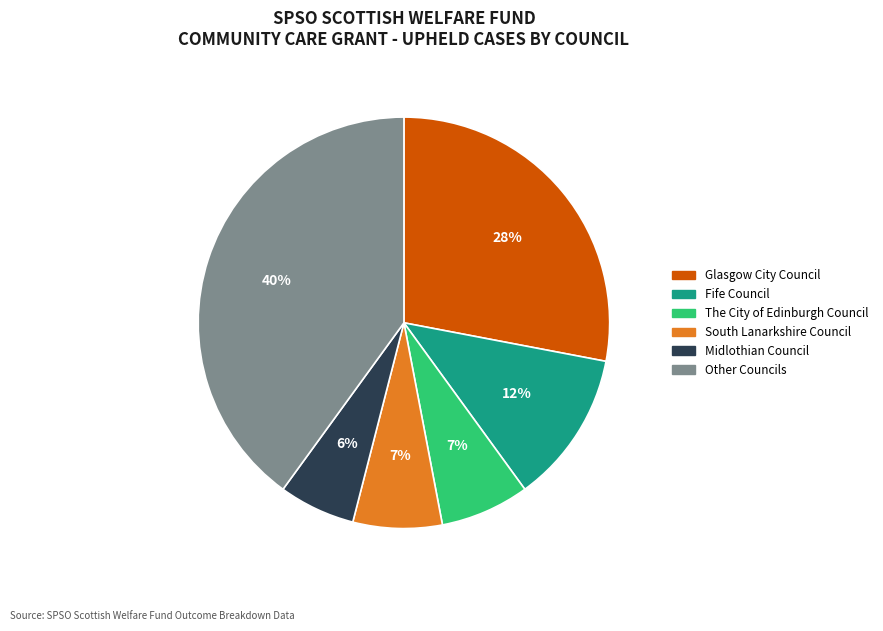

To the nearest percent, what percentage of the pie is Midlothian Council?

6%